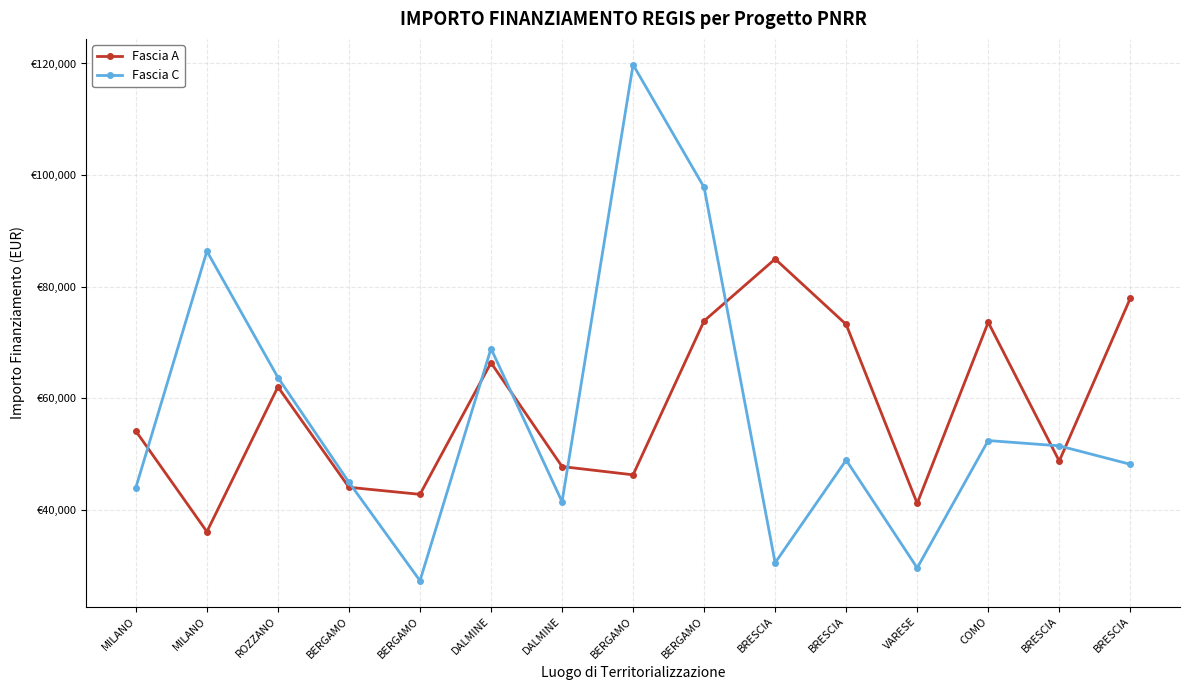

Does the chart have visible grid lines?

Yes